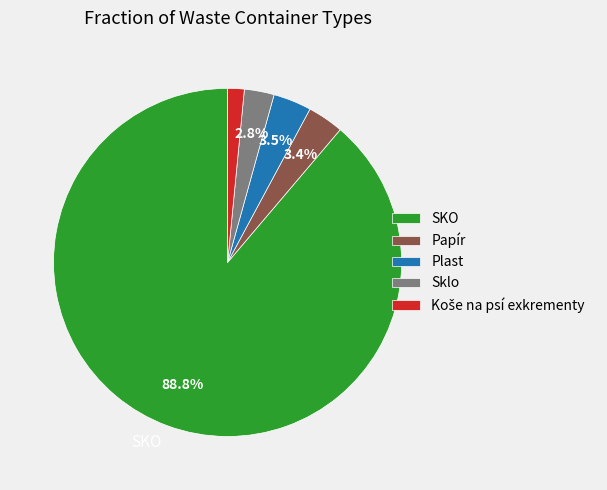

How many segments does this pie chart have?

5